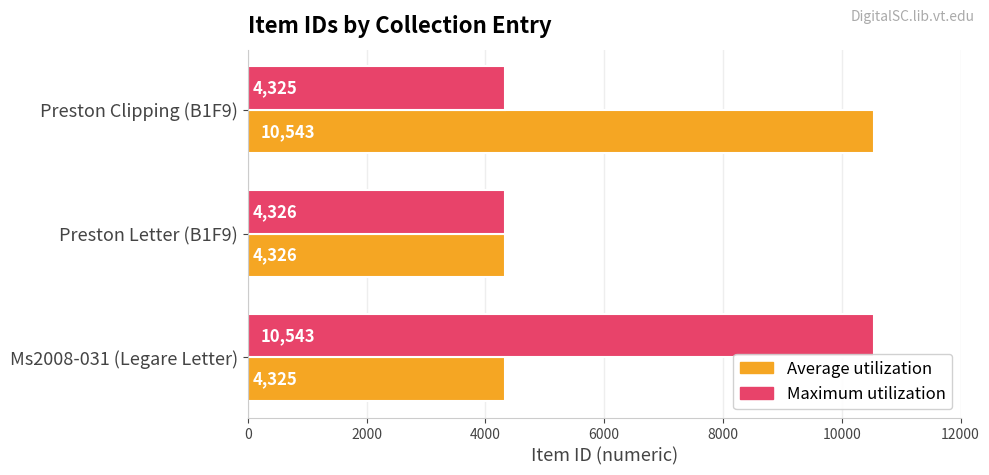

What is the greatest value displayed?

10543